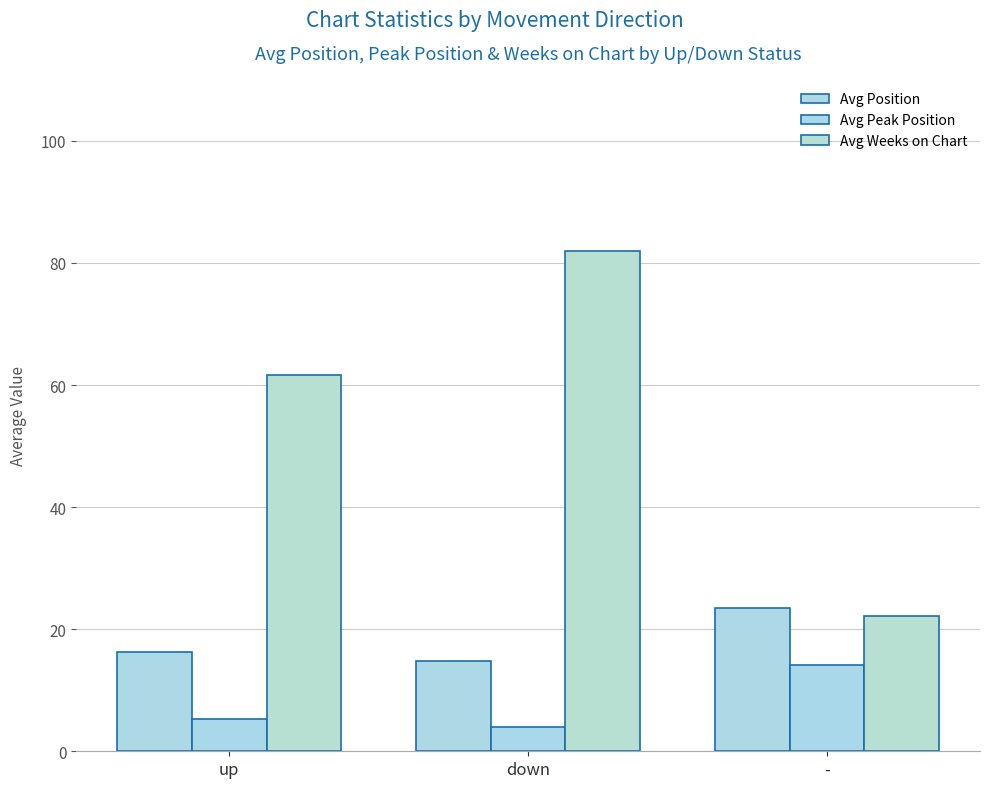

Which series has the largest range (max minus min)?

Avg Weeks on Chart